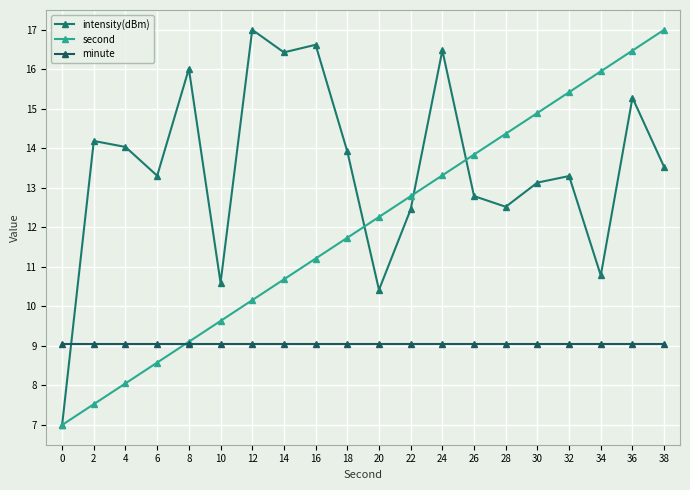

The value of minute at 12 is 9.1. True or false?

True